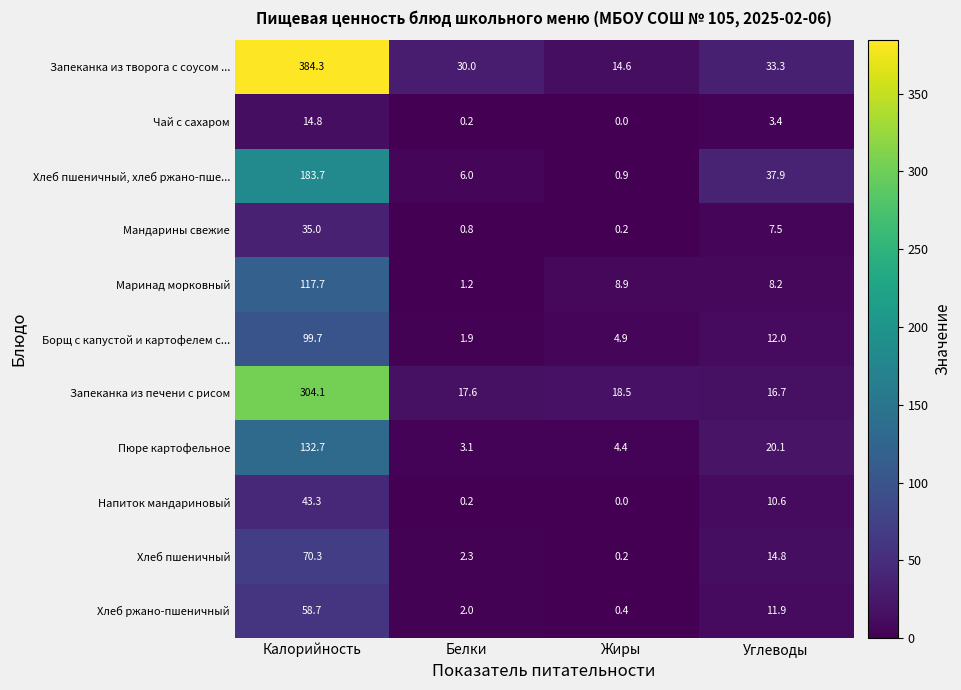

At which category does the chart reach its peak across all series?

Калорийность